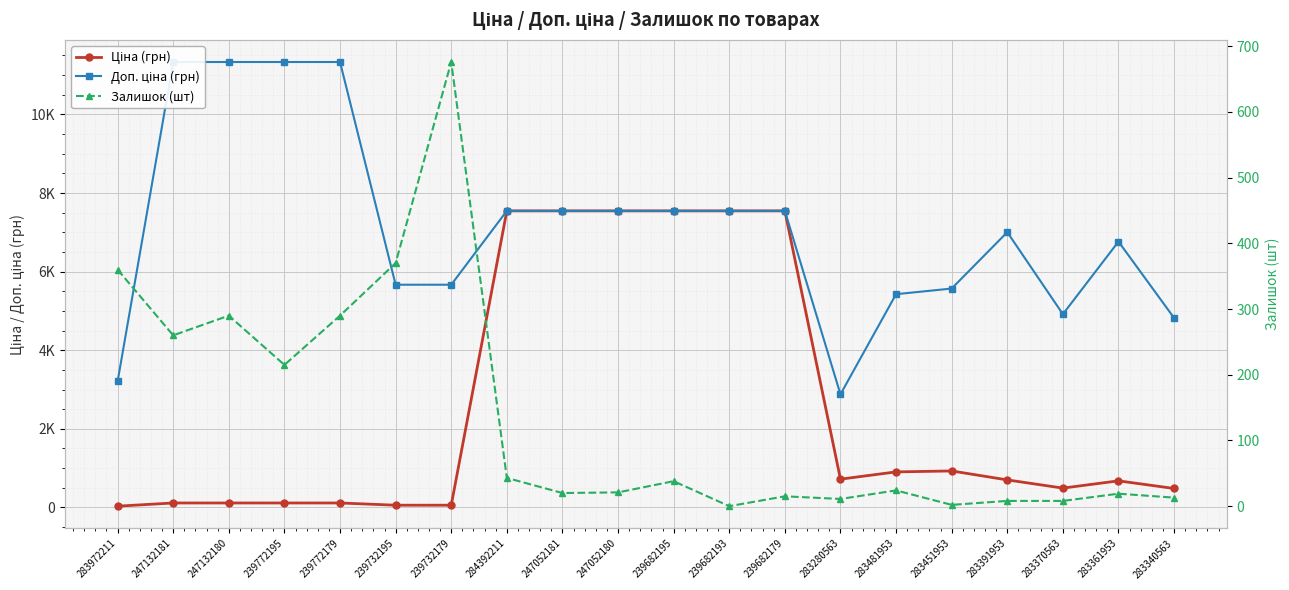

How many interior local valleys does the Залишок (шт) series have?

6